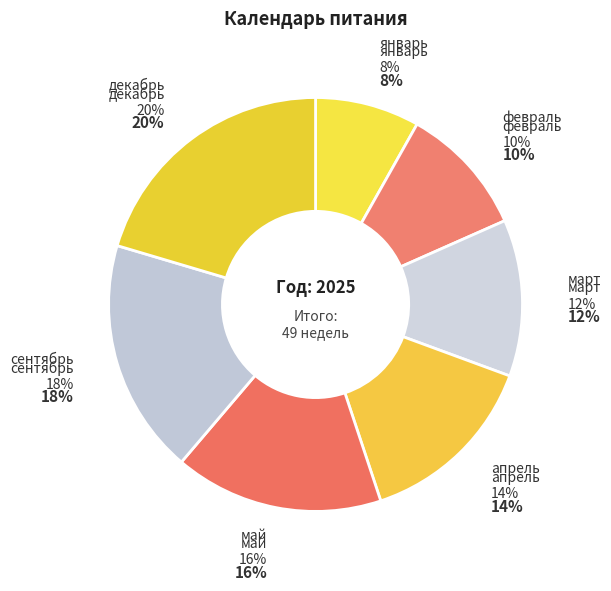

How many segments does this pie chart have?

7